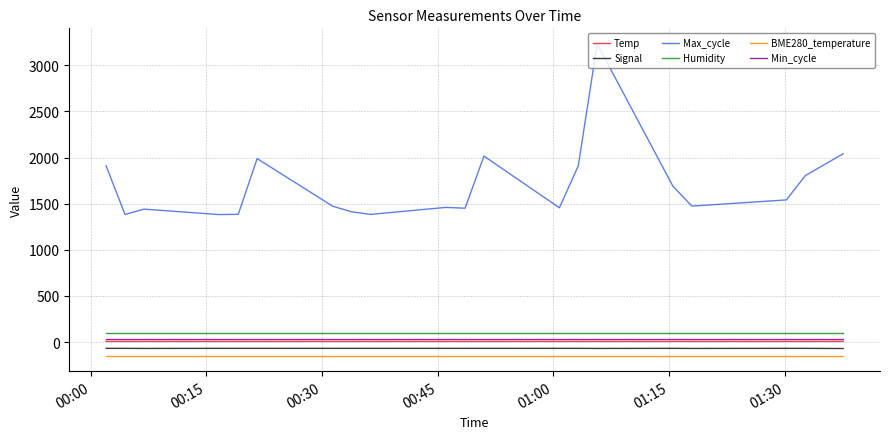

Which series has the largest total across all categories?

Max_cycle